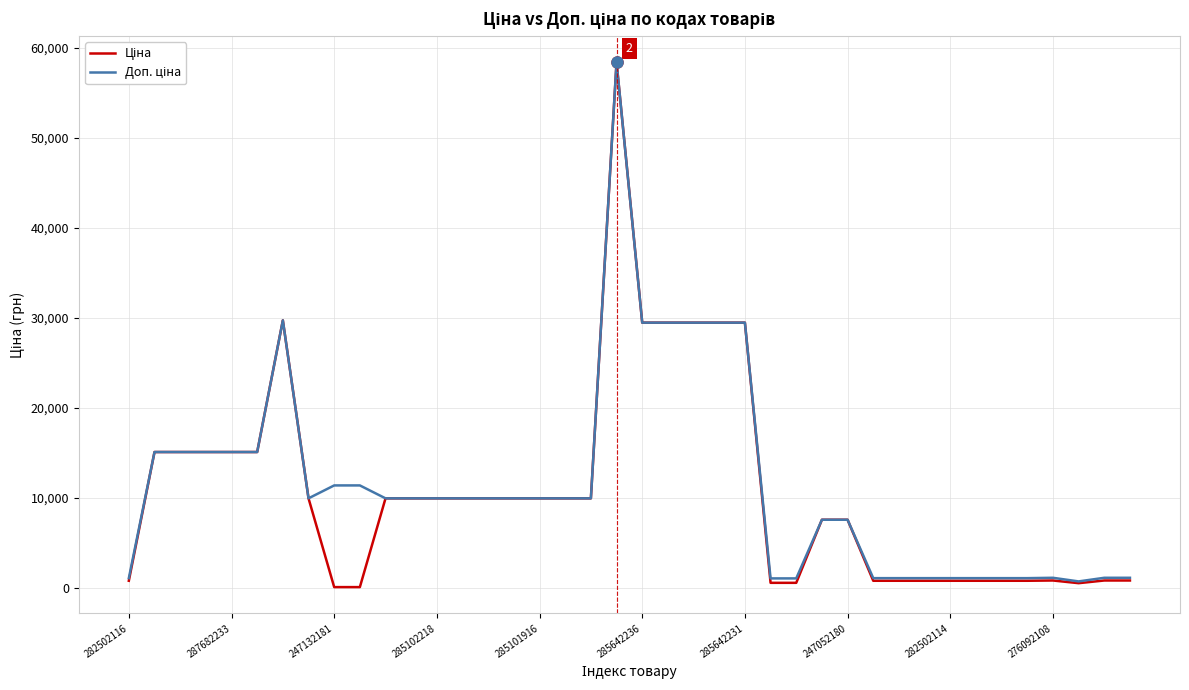

How many lines are shown in the chart?

2